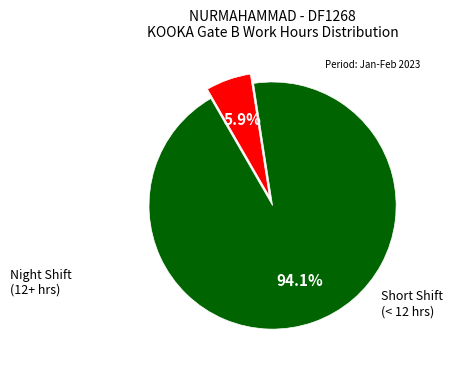

Is there a majority slice in this chart?

Yes